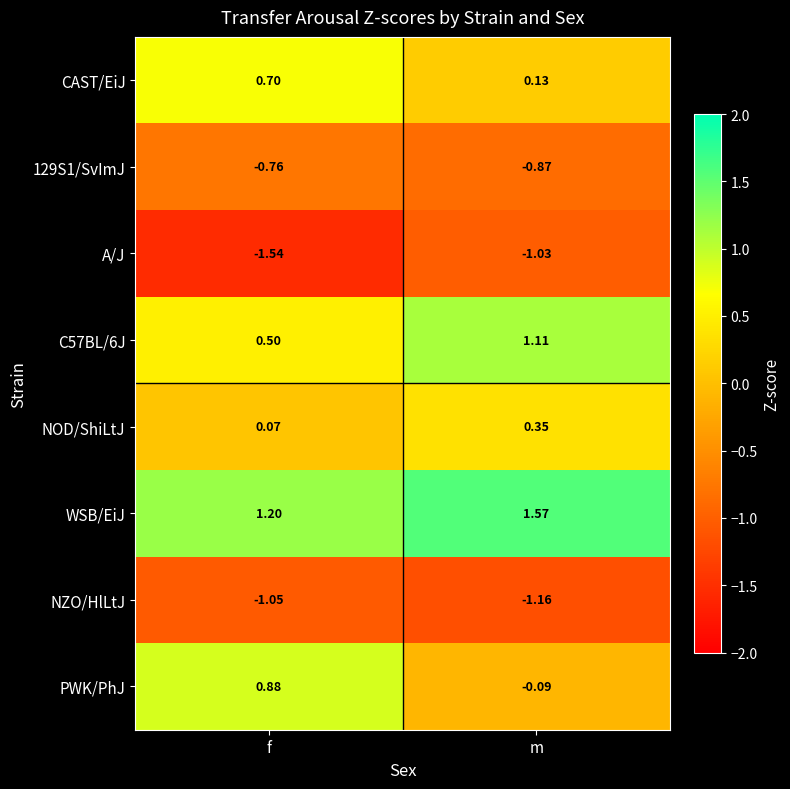

Which series has the largest total across all categories?

WSB/EiJ